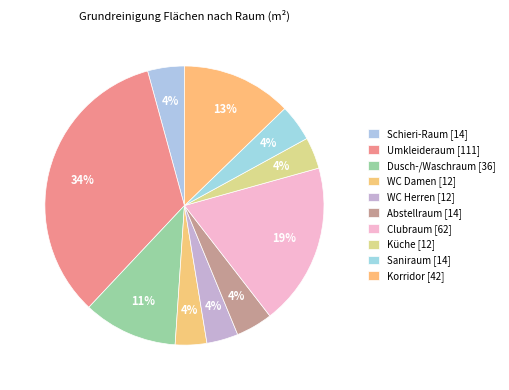

What is the total percentage of Korridor and Schieri-Raum?

17.0%